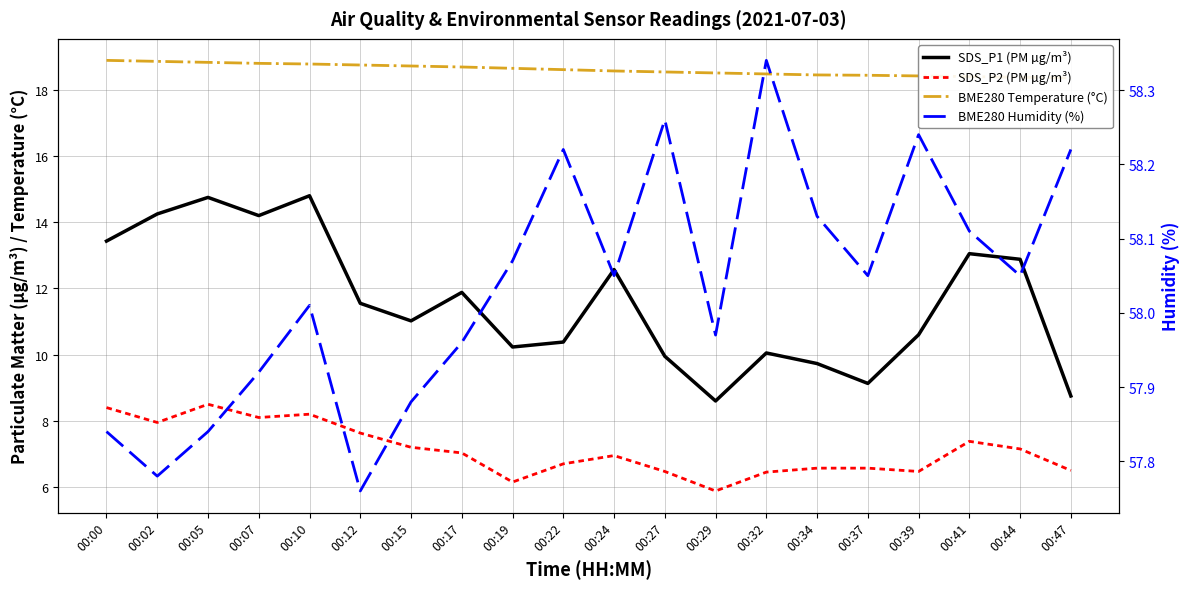

What is the difference between the maximum and second lowest values in the SDS_P2 (PM µg/m³) series?

2.3